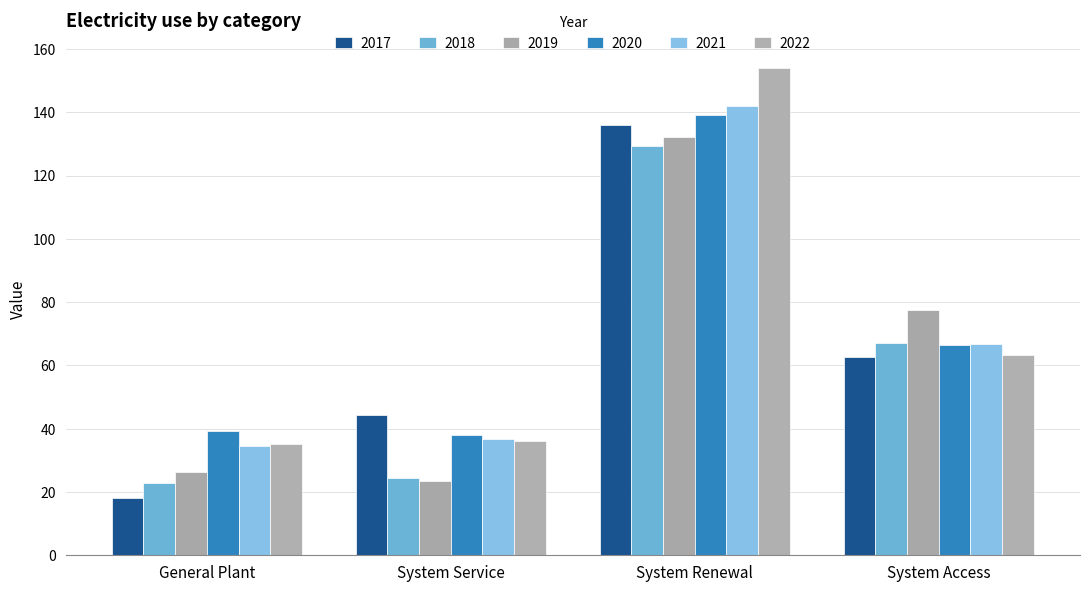

What is the approximate value of 2018 at System Access?

67.0